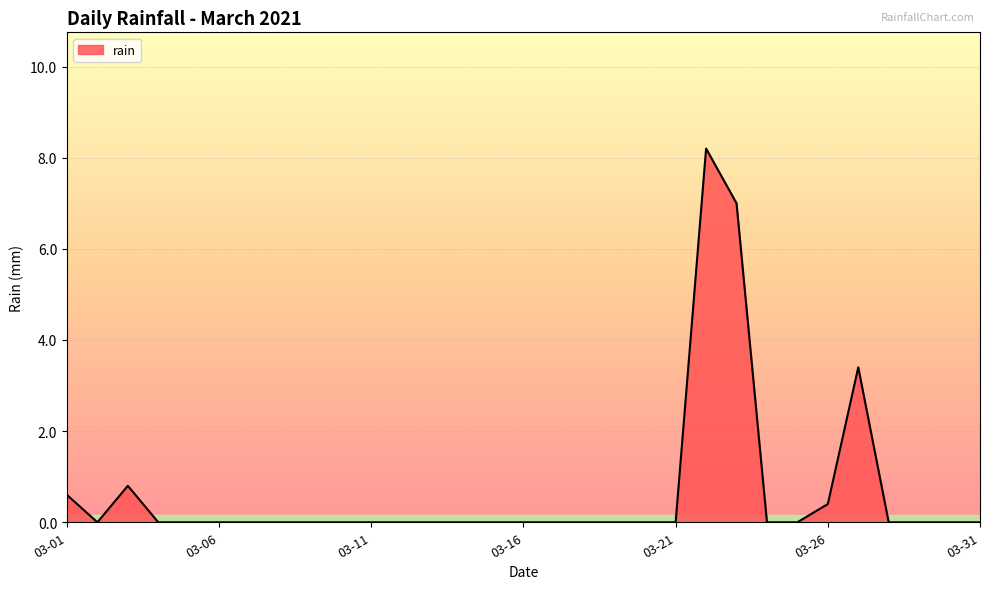

What is the greatest value displayed?

8.2